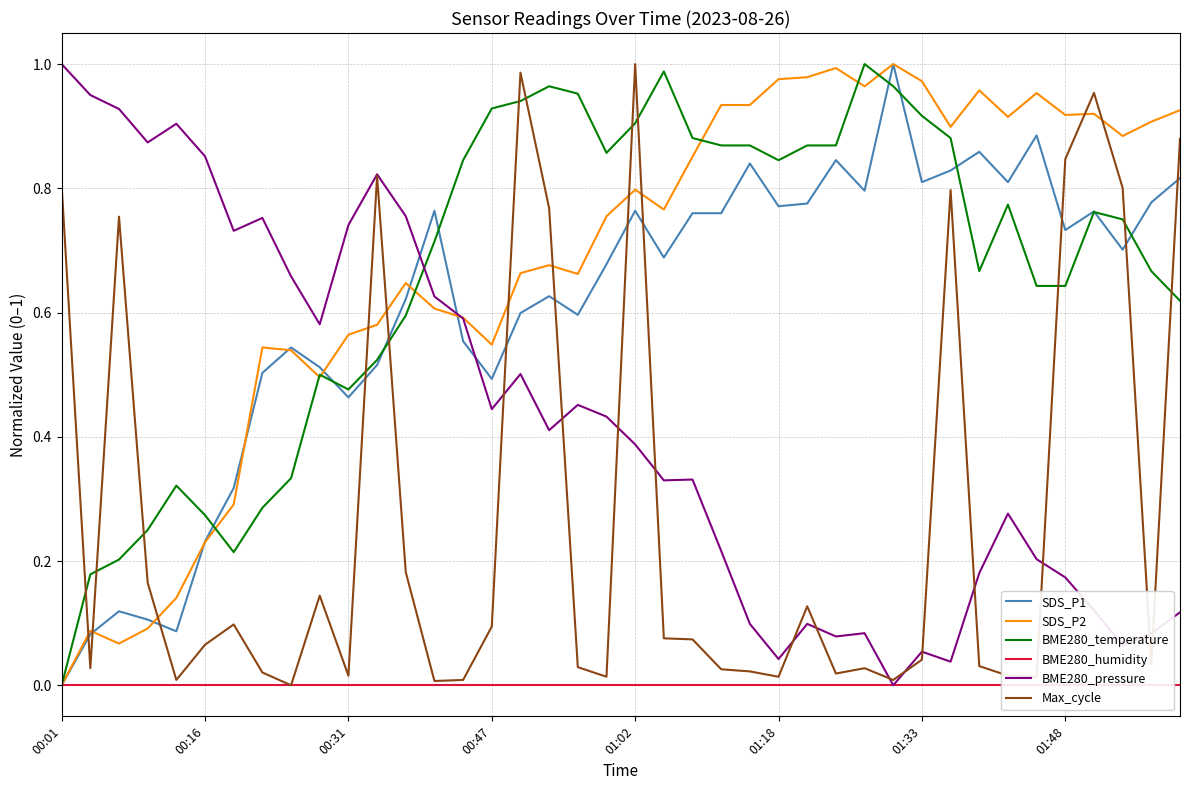

How many positive values does the SDS_P1 series have?

39